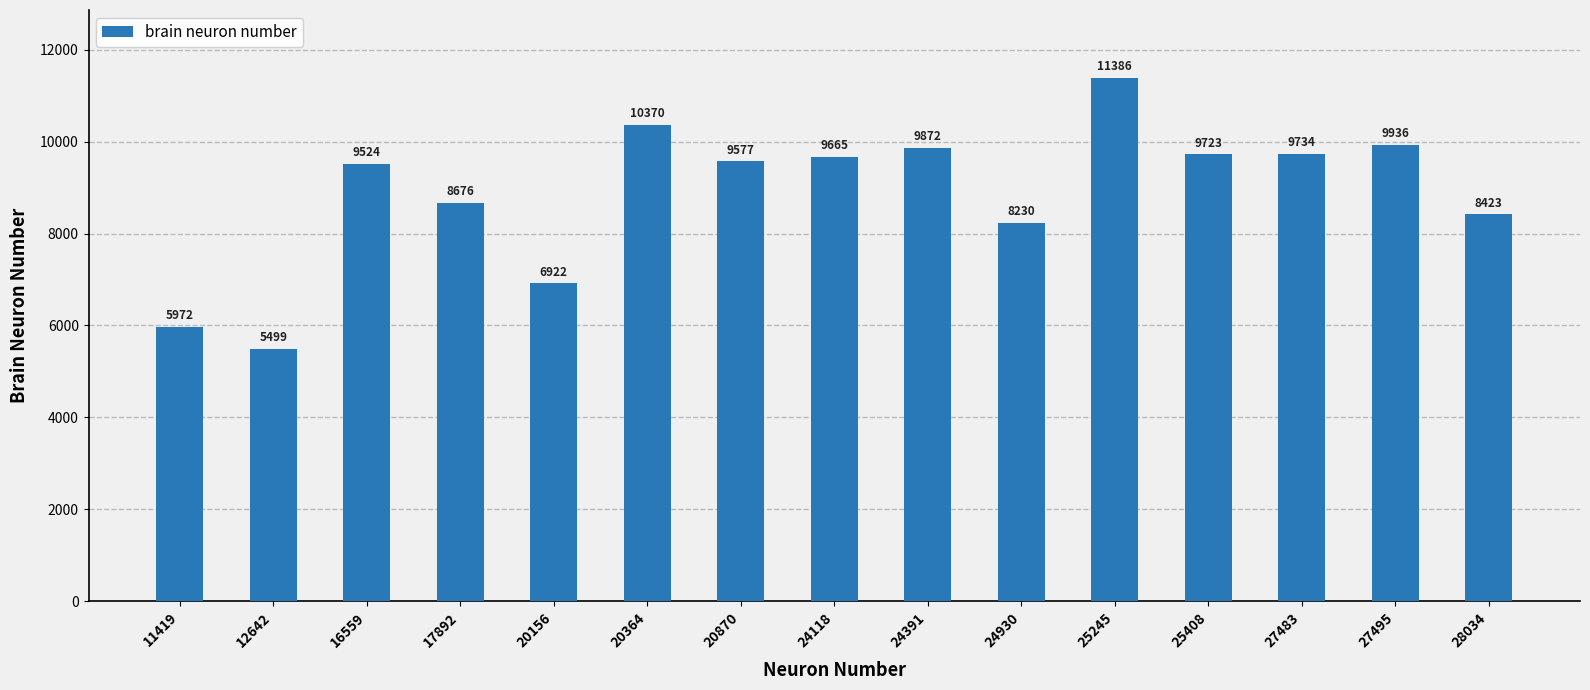

What is the average value?

8901